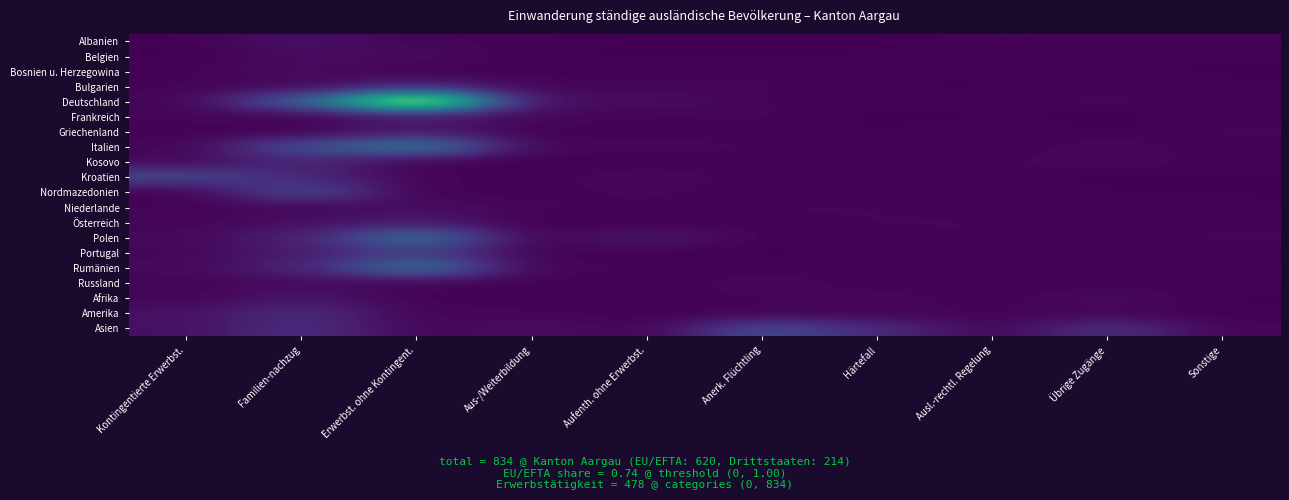

At how many categories does at least one series exceed 83?

1